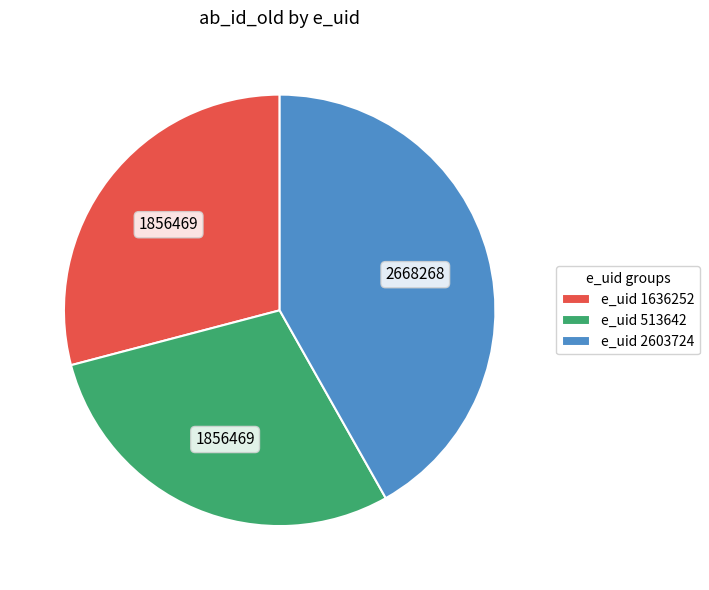

Is it true that e_uid 1636252 is 39% of the pie?

False